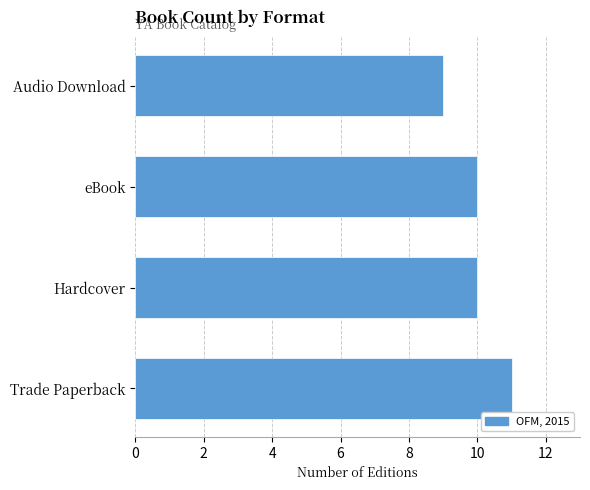

Is it true that the value at eBook is 10?

True